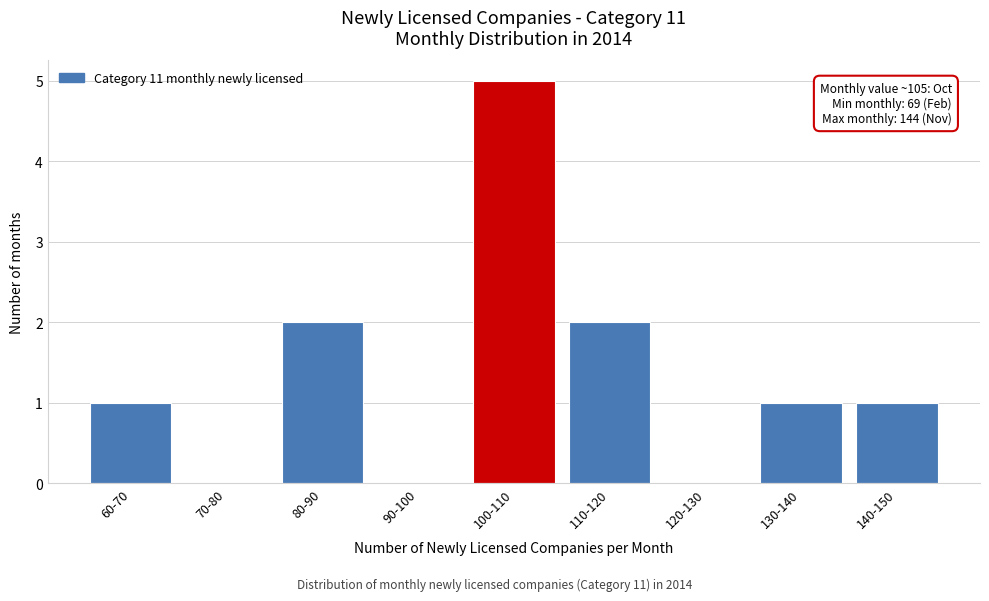

Reading left to right, list all the values displayed in this chart.

60-70=1	70-80=0	80-90=2	90-100=0	100-110=5	110-120=2	120-130=0	130-140=1	140-150=1